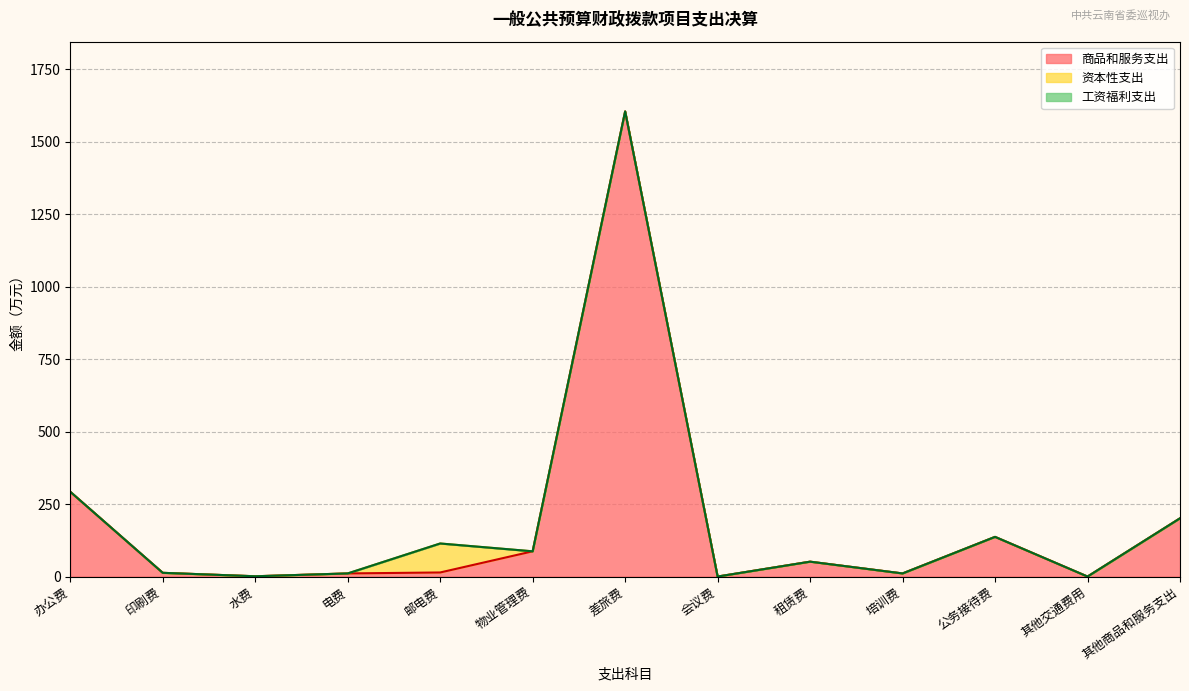

What position from the left is 培训费?

10